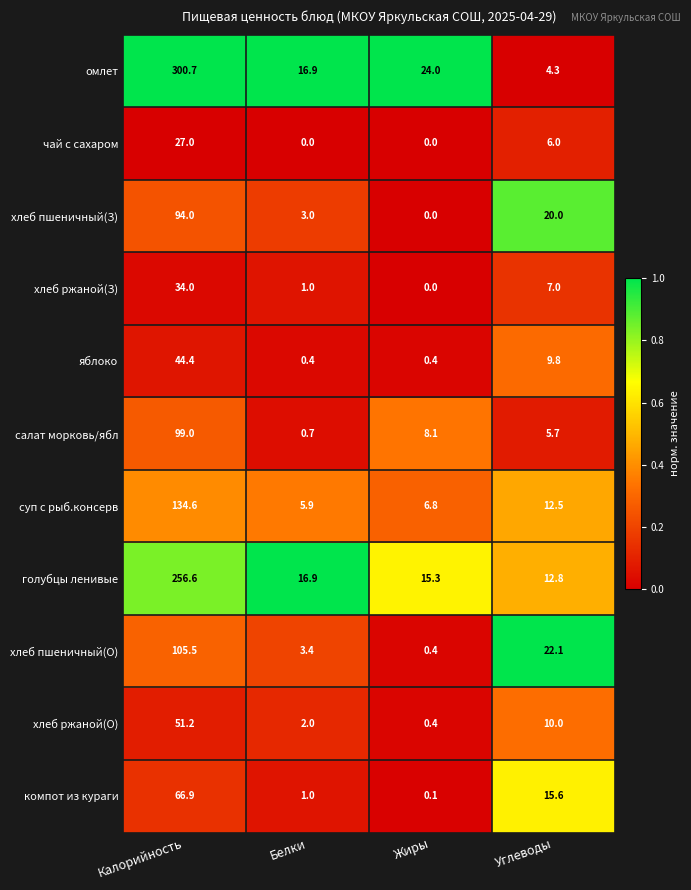

The value of салат морковь/ябл at Жиры is 3.6. True or false?

False